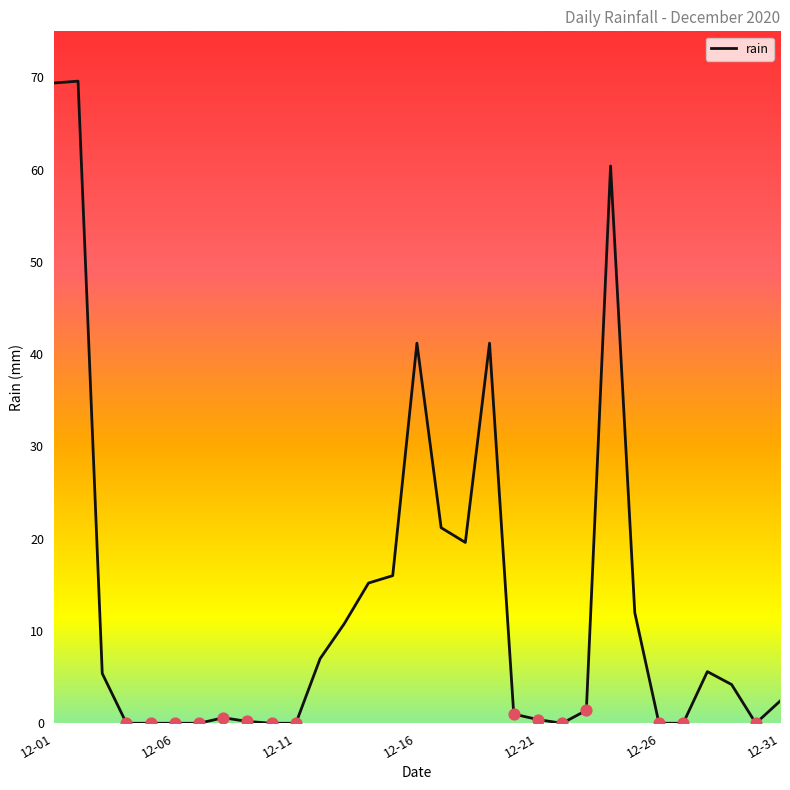

What is the greatest value displayed?

69.6